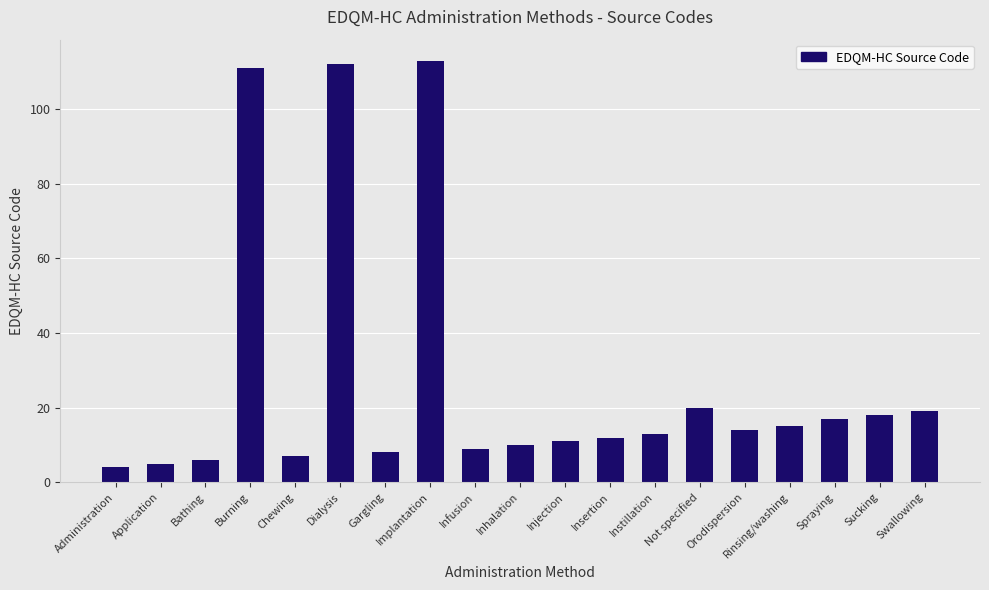

What is the difference between the maximum and minimum values?

109